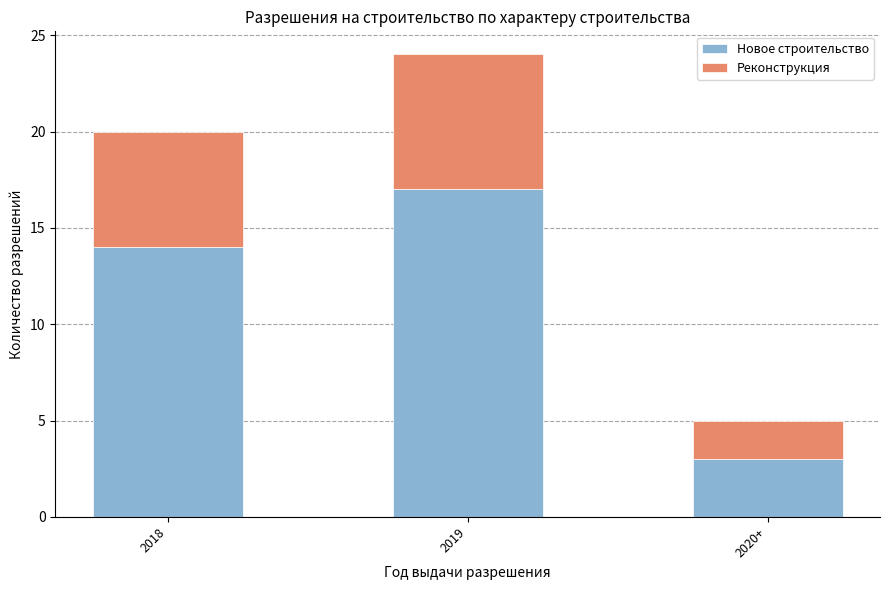

True or false: Новое строительство has a value of 17 at 2019.

True